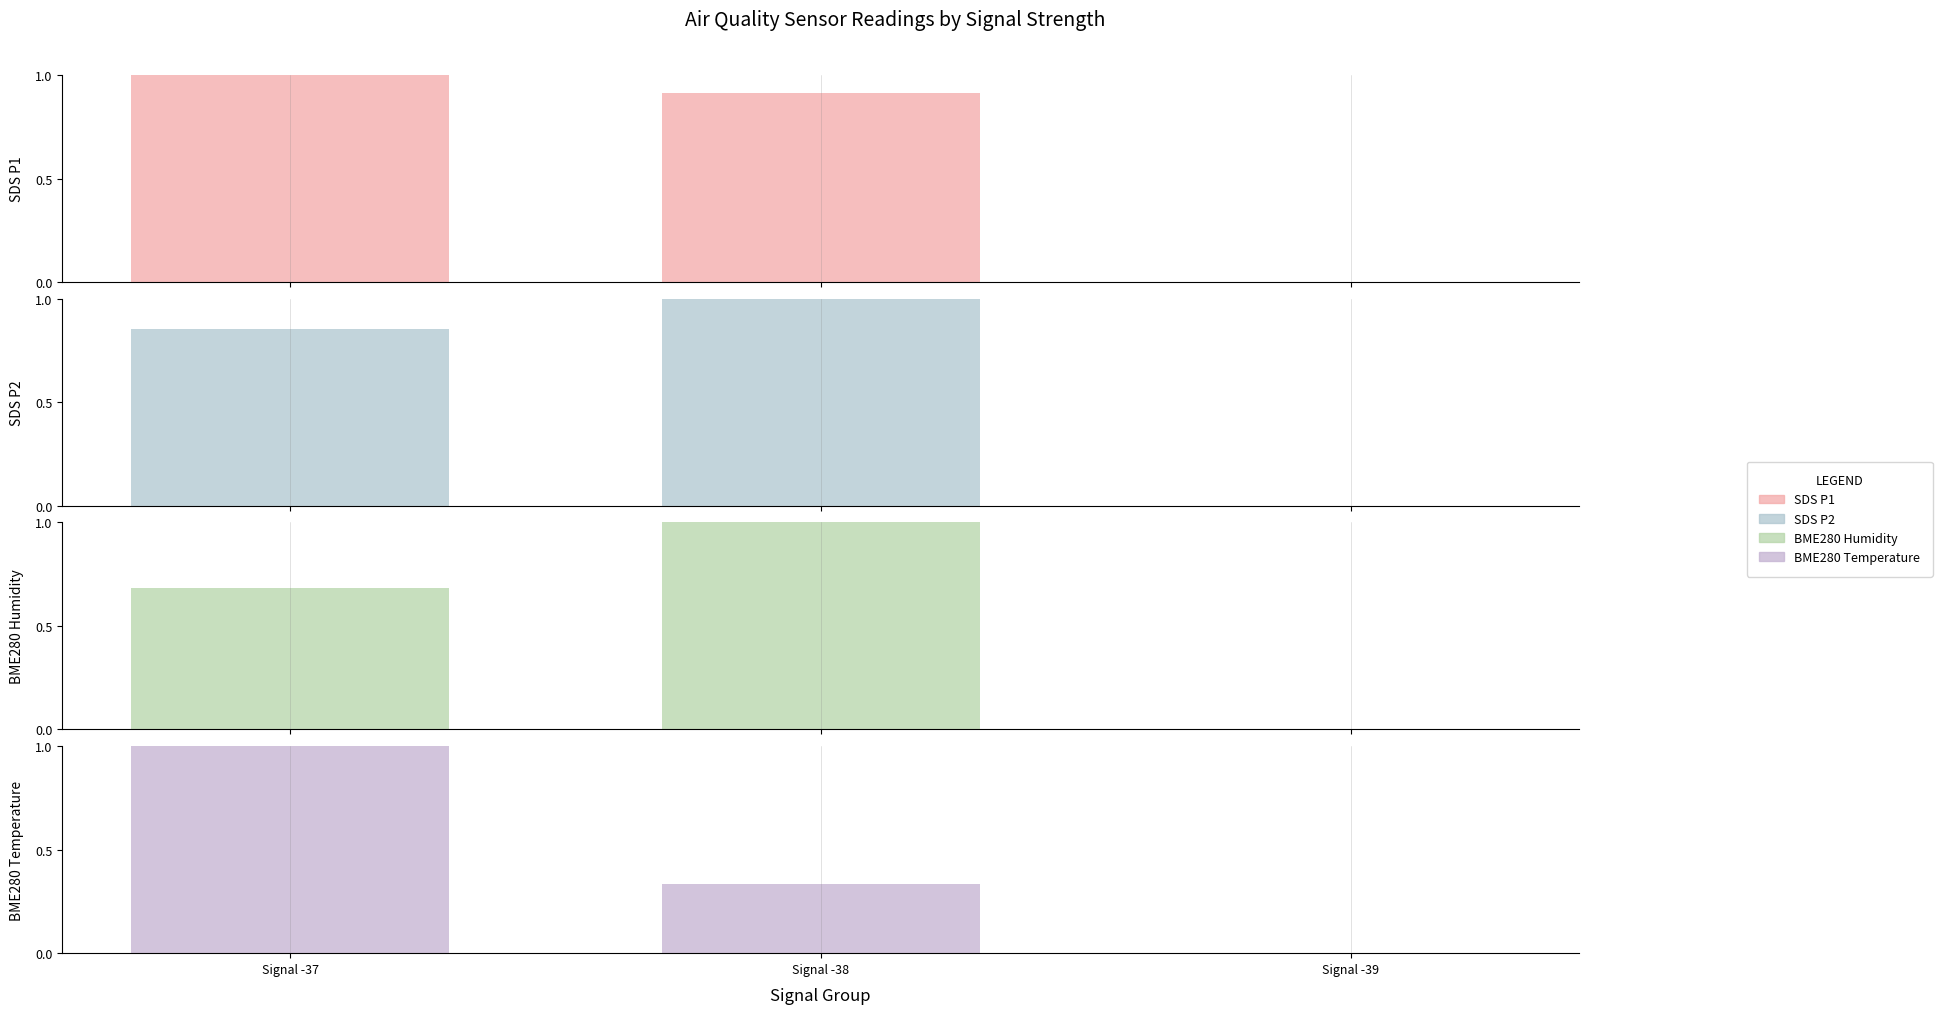

Reading left to right, extract all data points from this chart.

SDS P1: 1.0	0.9	0.0
SDS P2: 0.9	1.0	0.0
BME280 Humidity: 0.7	1.0	0.0
BME280 Temperature: 1.0	0.3	0.0